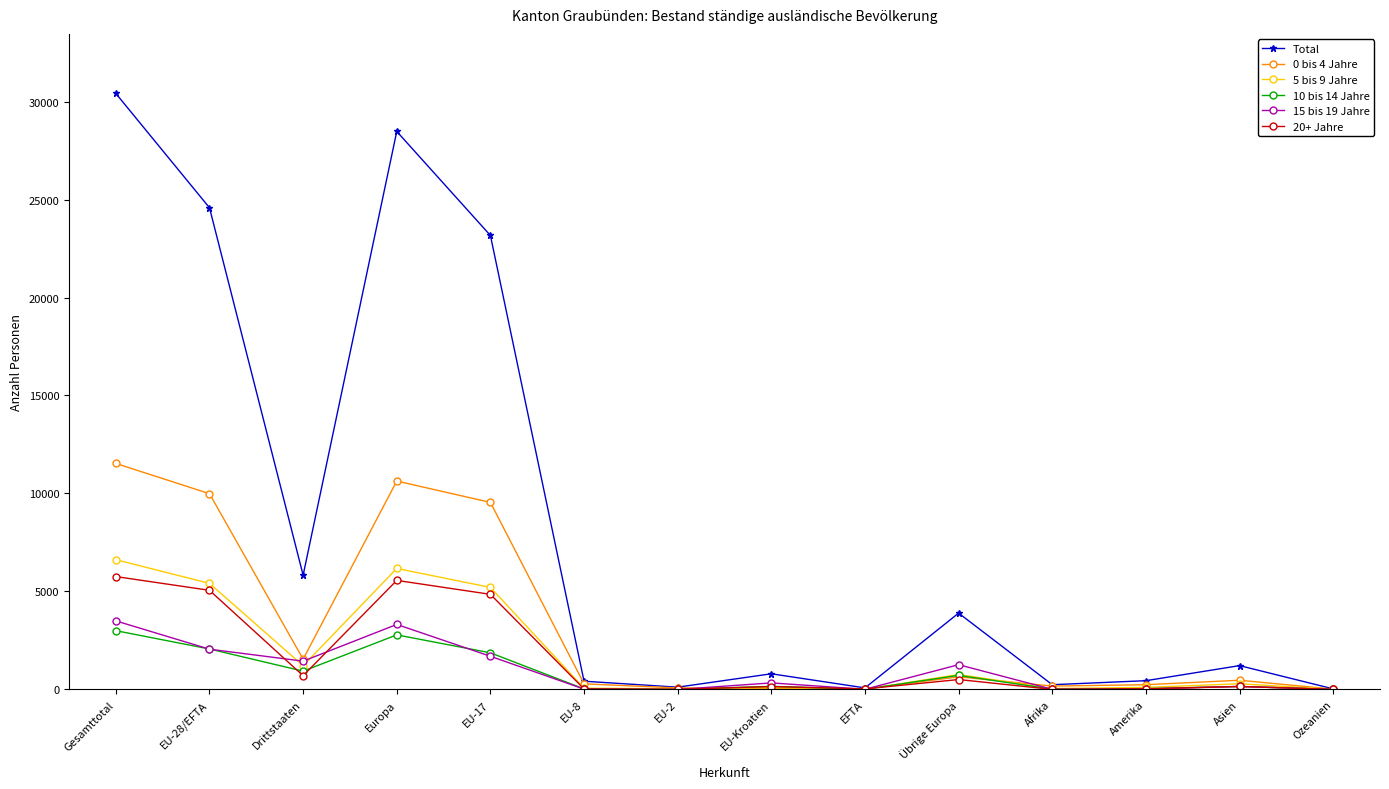

What is the label of the 2nd point from the right?

Asien